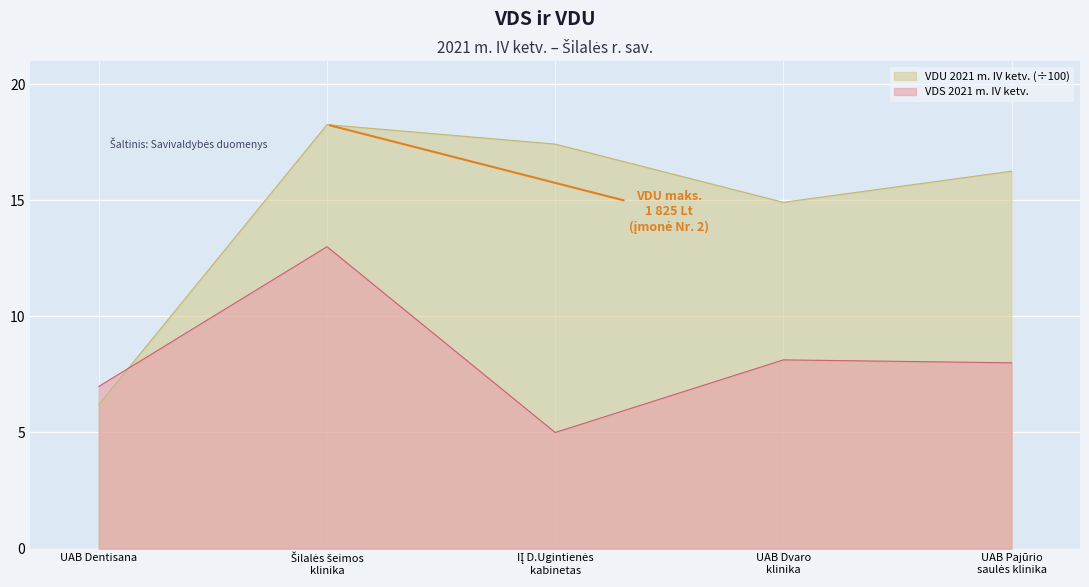

What is the greatest value displayed?

18.3